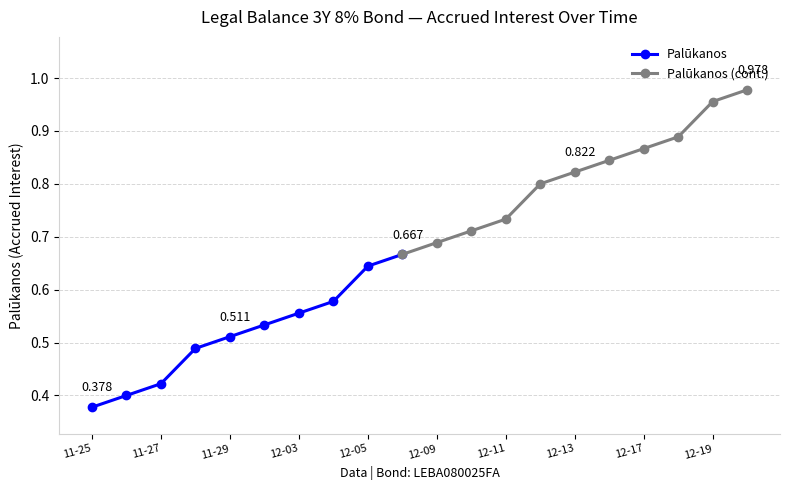

What is the smallest value displayed?

0.4